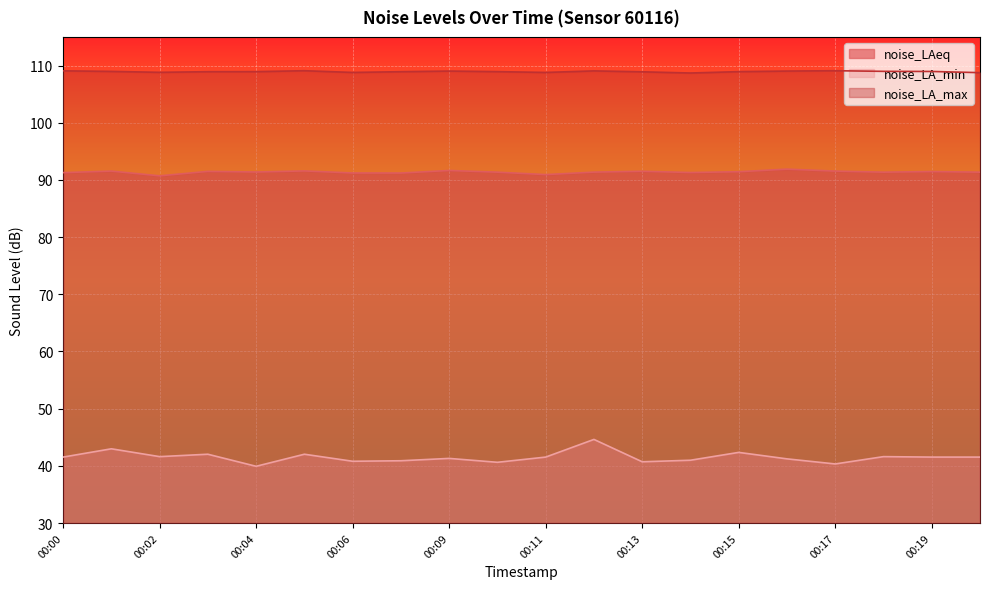

At how many categories does at least one series exceed 61?

20